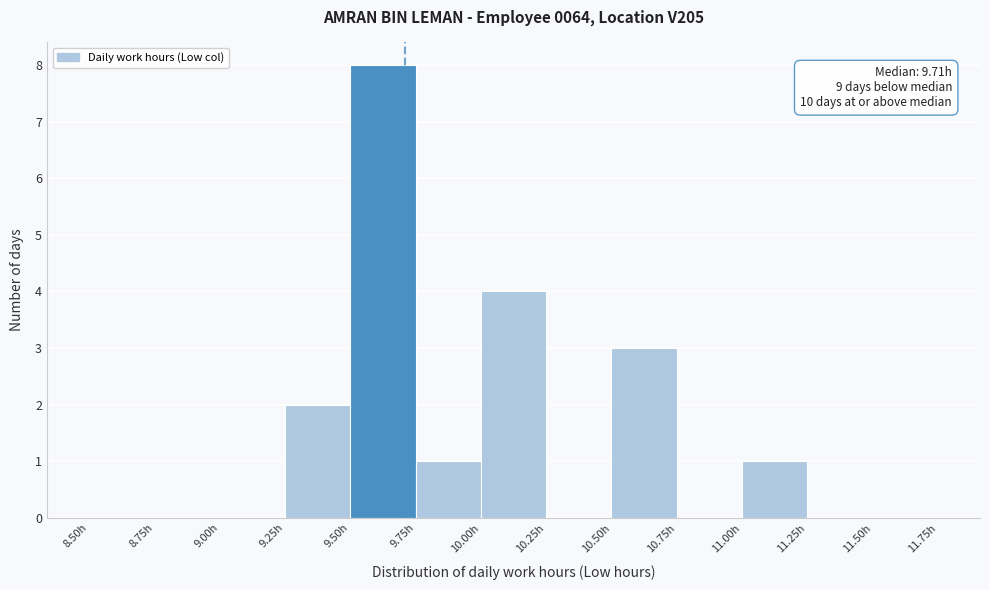

Which range on the x-axis has the tallest bar?

9.50 to 9.75